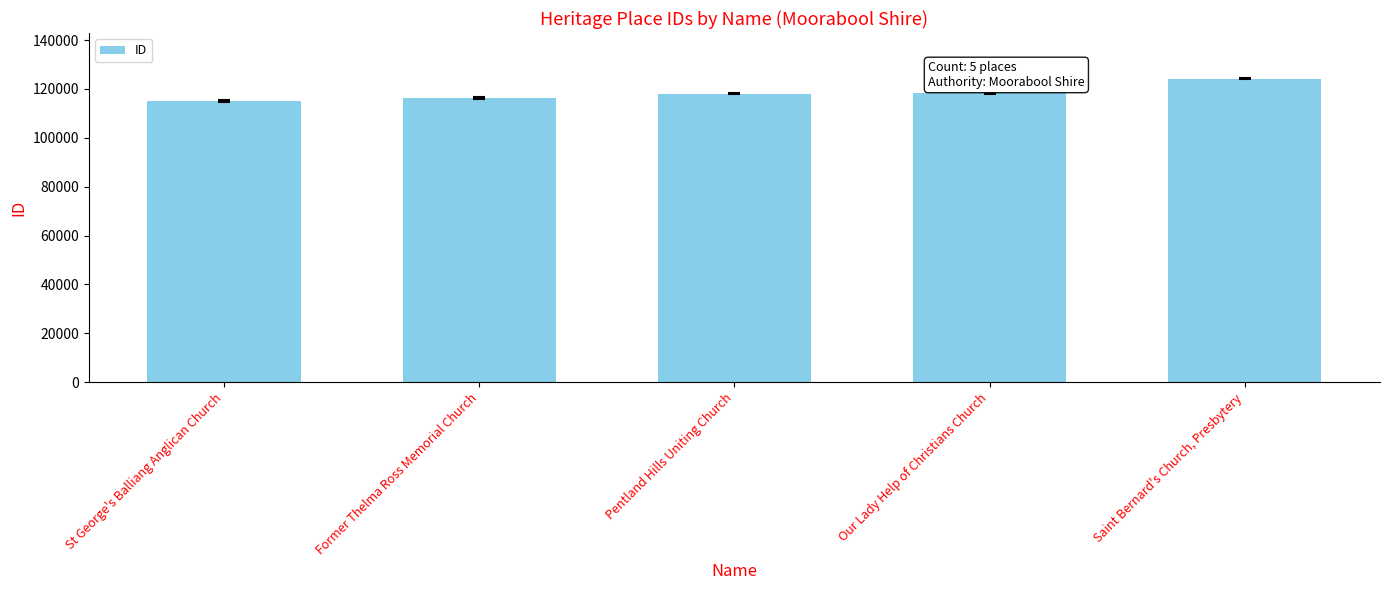

What is the maximum value shown in the chart?

124249